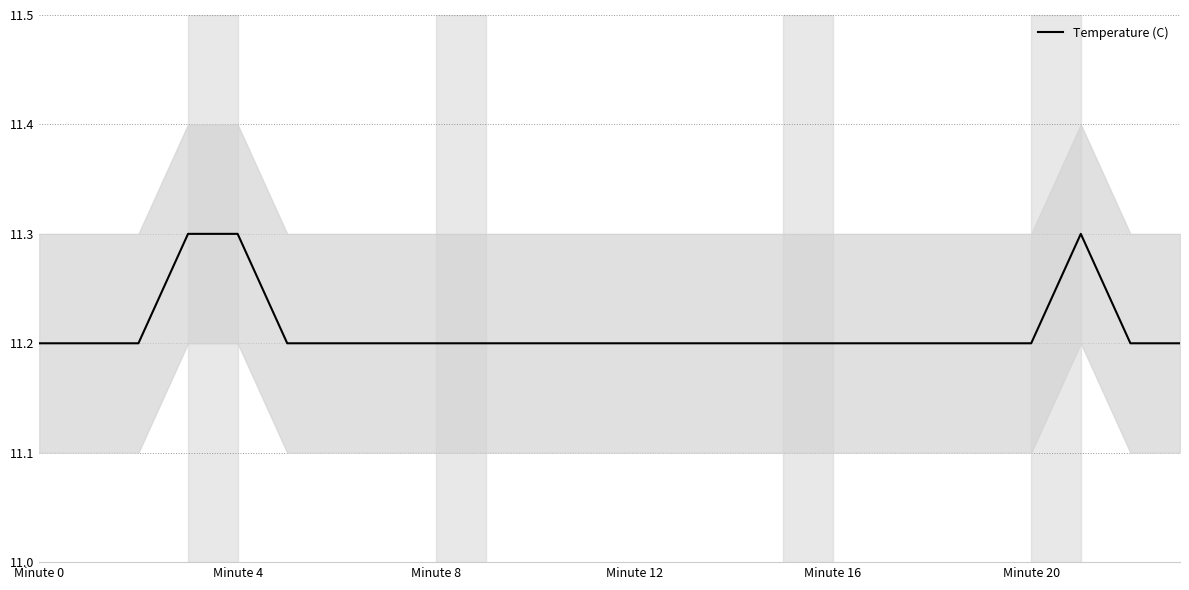

What is the minimum value shown in the chart?

11.2